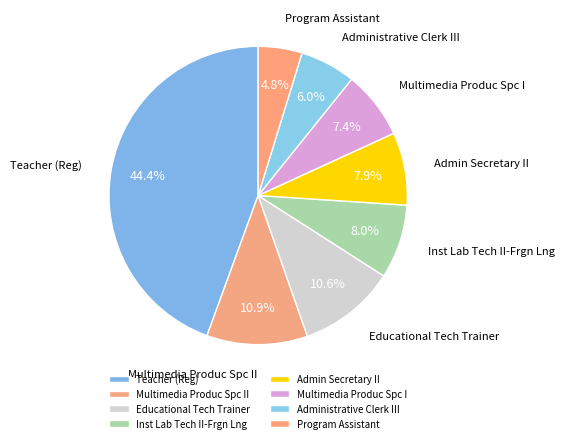

What percentage is the Admin Secretary II slice, to the nearest percent?

8%